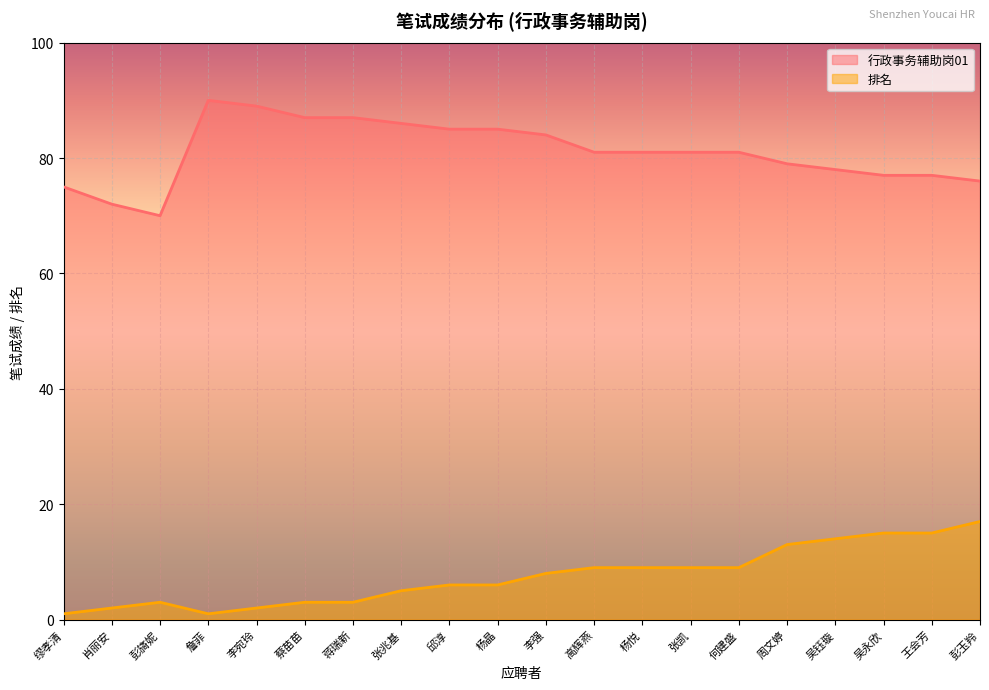

What is the label of the 6th point from the right?

何建盛